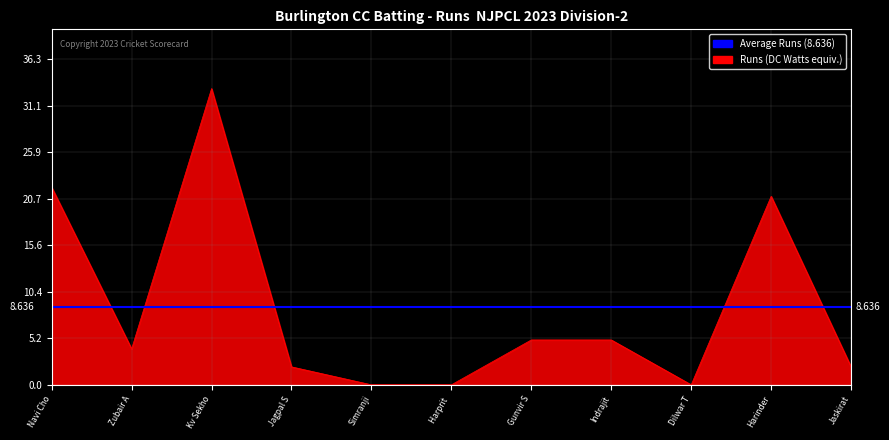

What is the greatest value displayed?

33